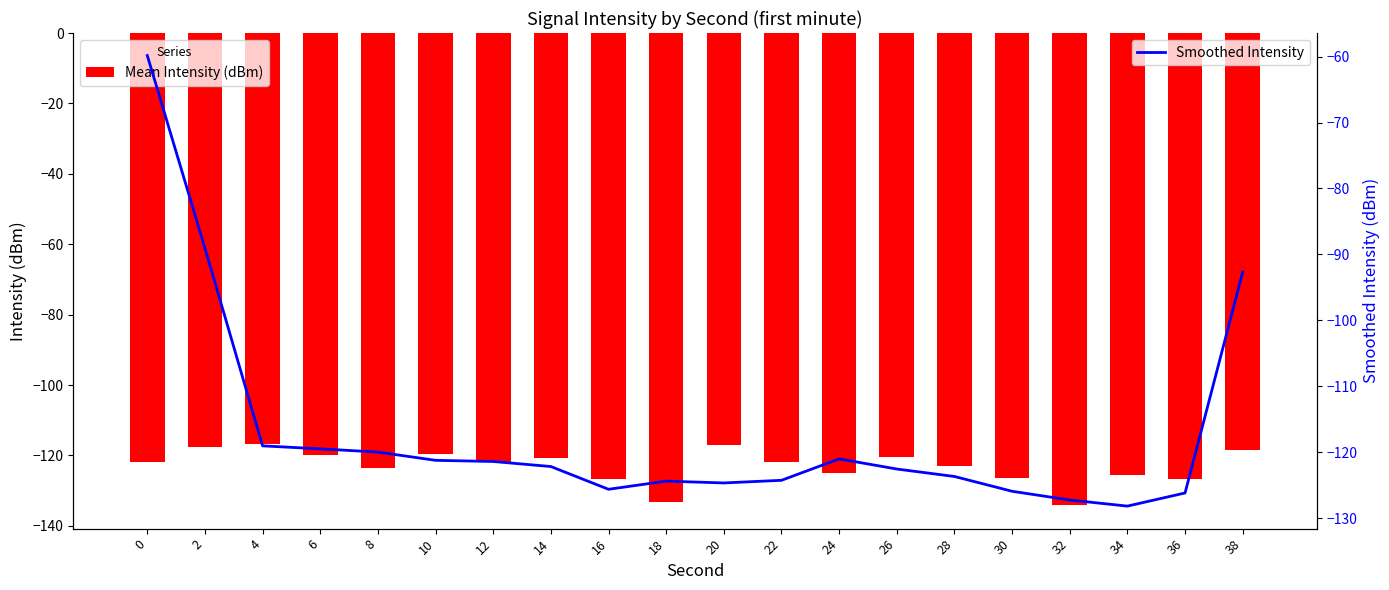

What is the maximum value for Smoothed Intensity?

-59.8